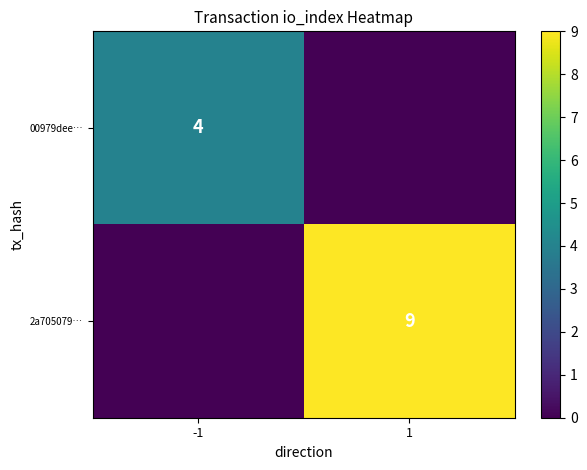

Is it true that 2a705079… equals 9 at 1?

True